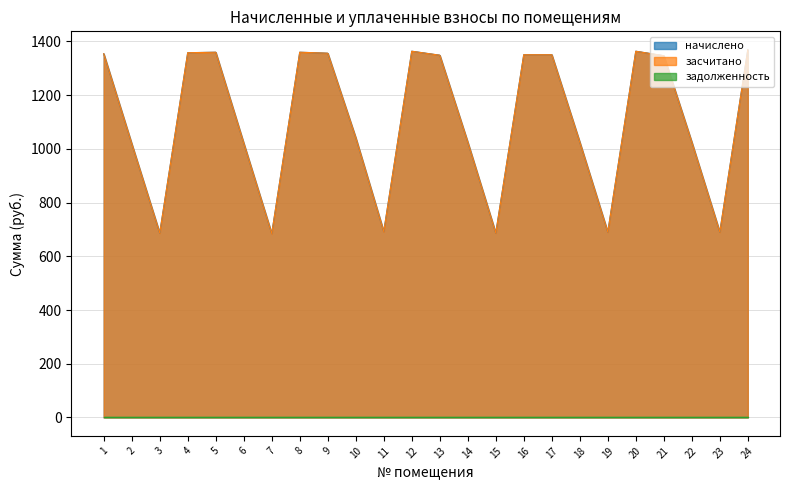

Which series changed the most between 7 and 16?

начислено